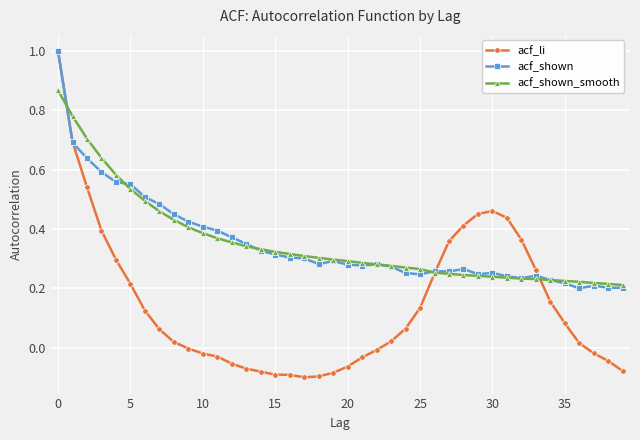

Which series has the largest range (max minus min)?

acf_li